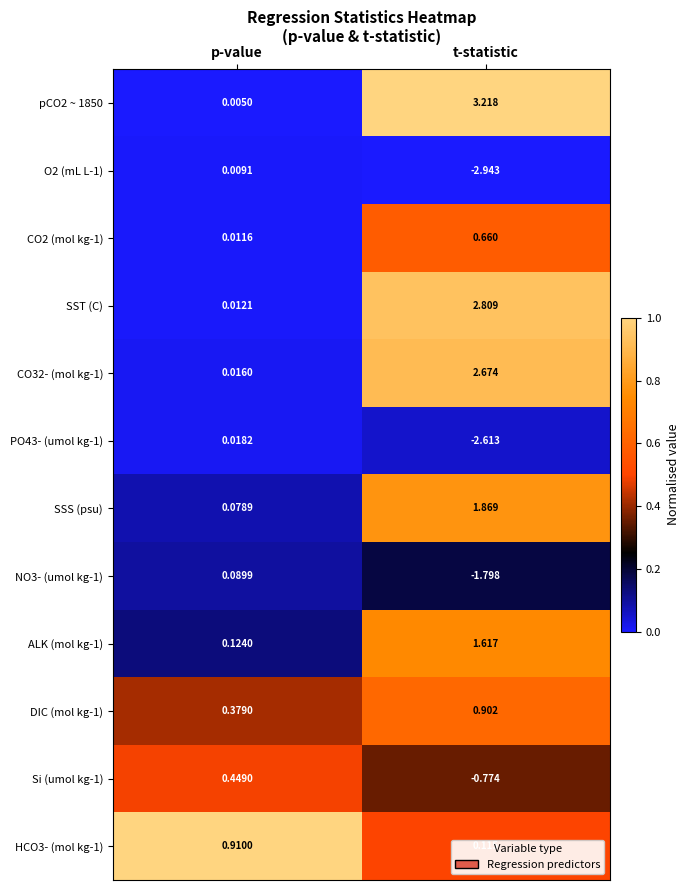

Is the value of pCO2 ~ 1850 at t-statistic greater than the value of HCO3- (mol kg-1) at p-value?

Yes